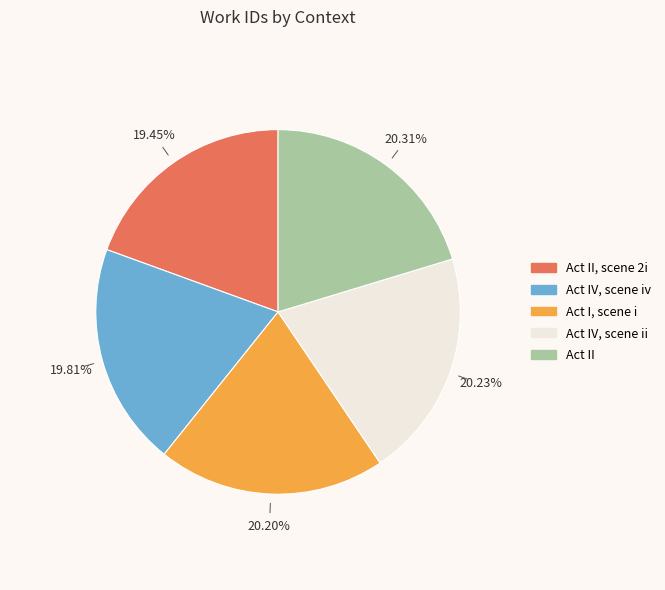

Do Act IV, scene iv and Act II, scene 2i together represent more than half of the pie?

No